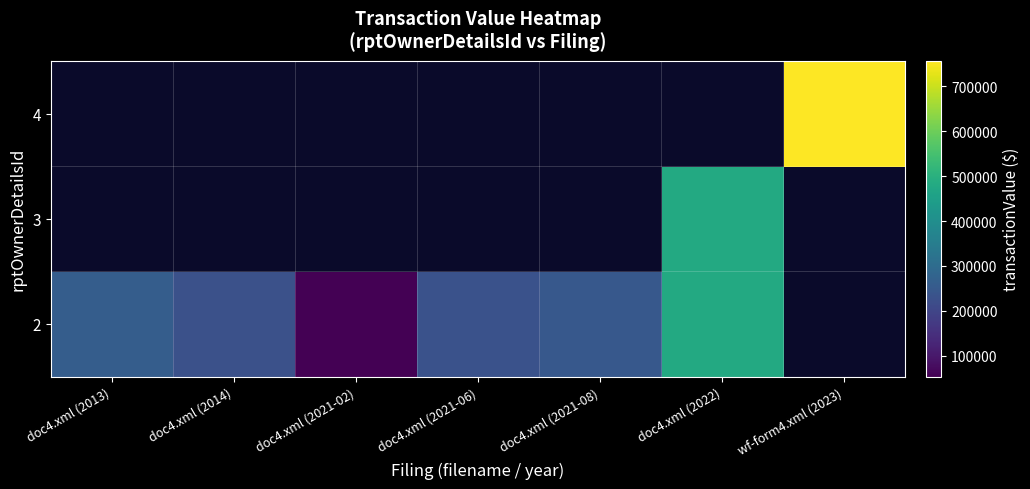

Is the value of 4 at wf-form4.xml (2023) greater than the value of 2 at doc4.xml (2021-02)?

Yes